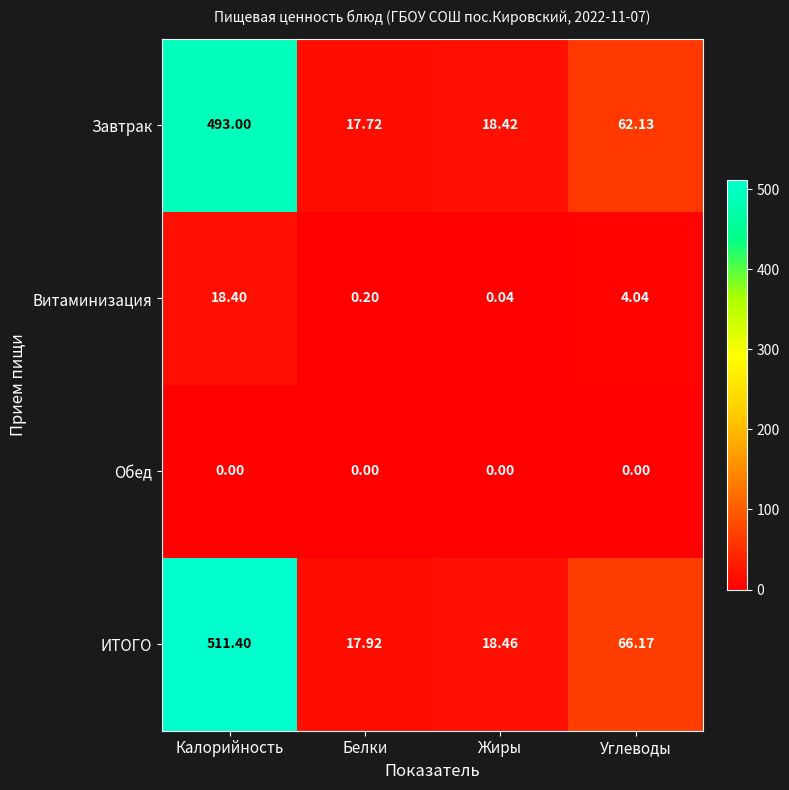

At which label is Завтрак closest to 255?

Углеводы